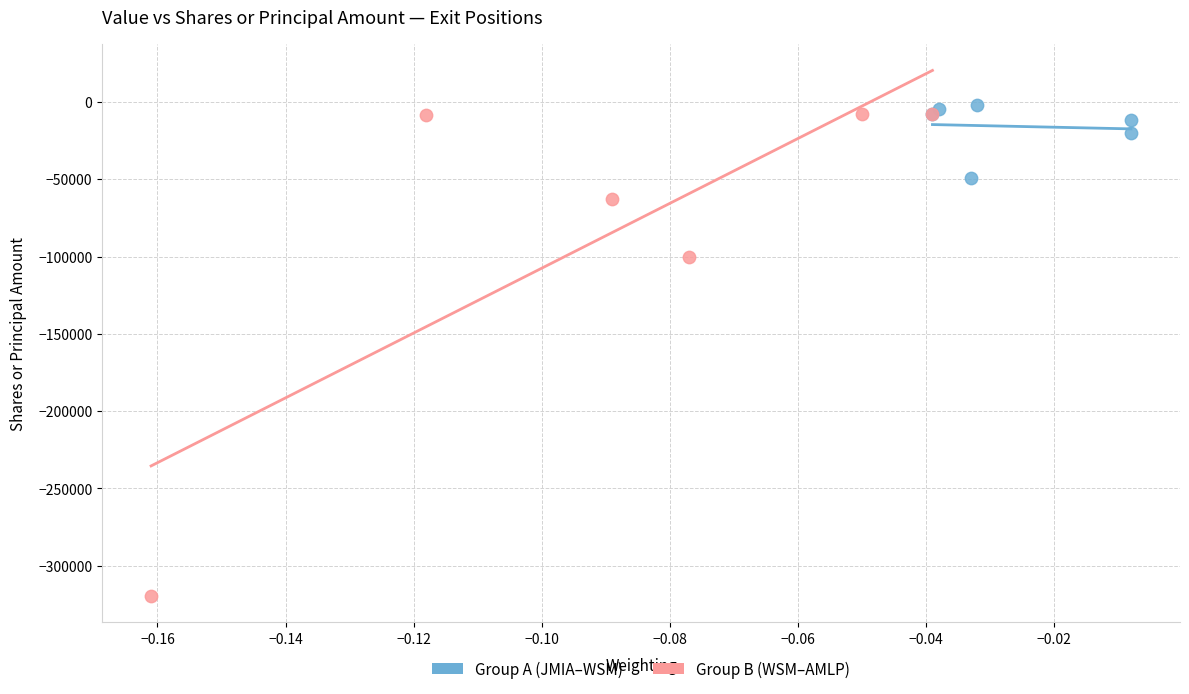

Which series reaches the minimum Y coordinate?

Group B (WSM–AMLP)